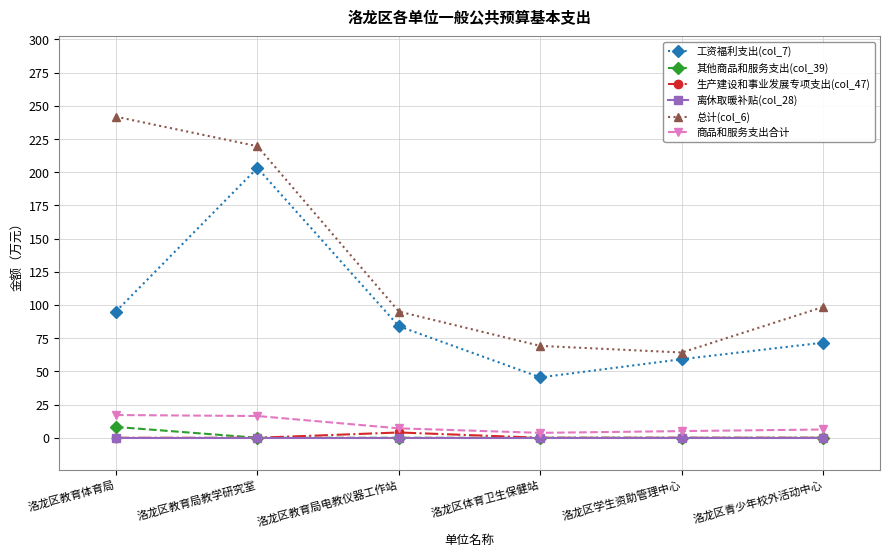

True or false: 总计(col_6) and 生产建设和事业发展专项支出(col_47) intersect in this chart.

False